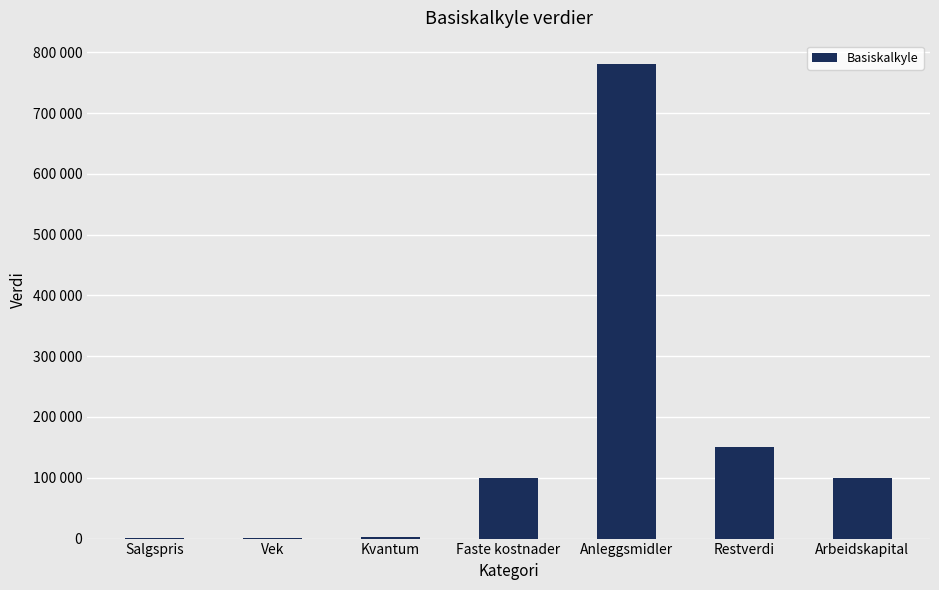

What is the difference between the values at Kvantum and Arbeidskapital?

98200